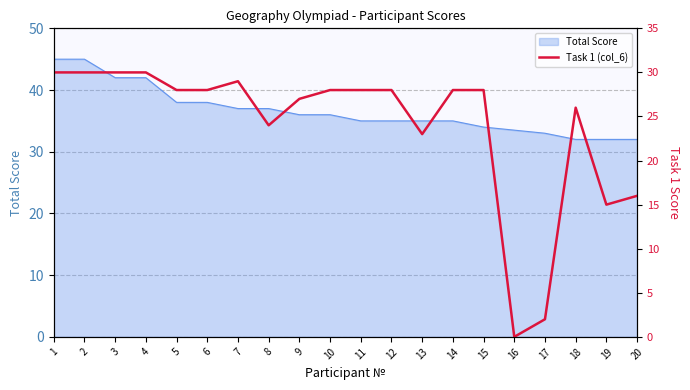

How many points are higher than both their immediate neighbors (excluding endpoints)?

2